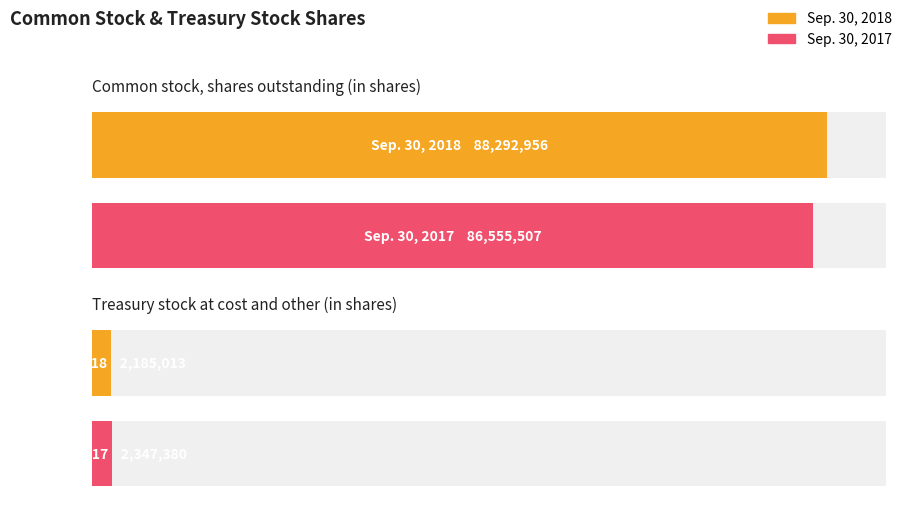

What position from the left is Common stock, shares outstanding (in shares)?

1